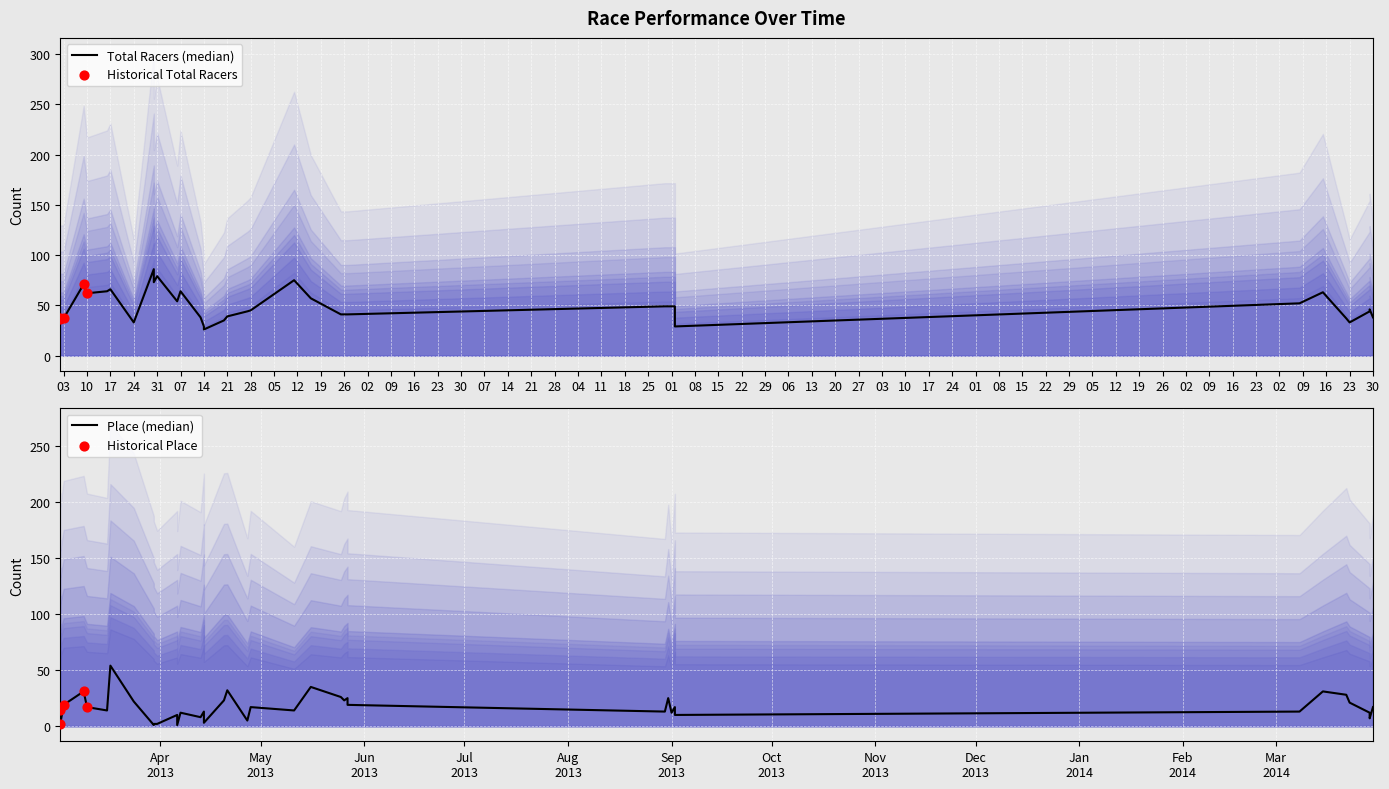

Which series has the largest total across all categories?

total_racers